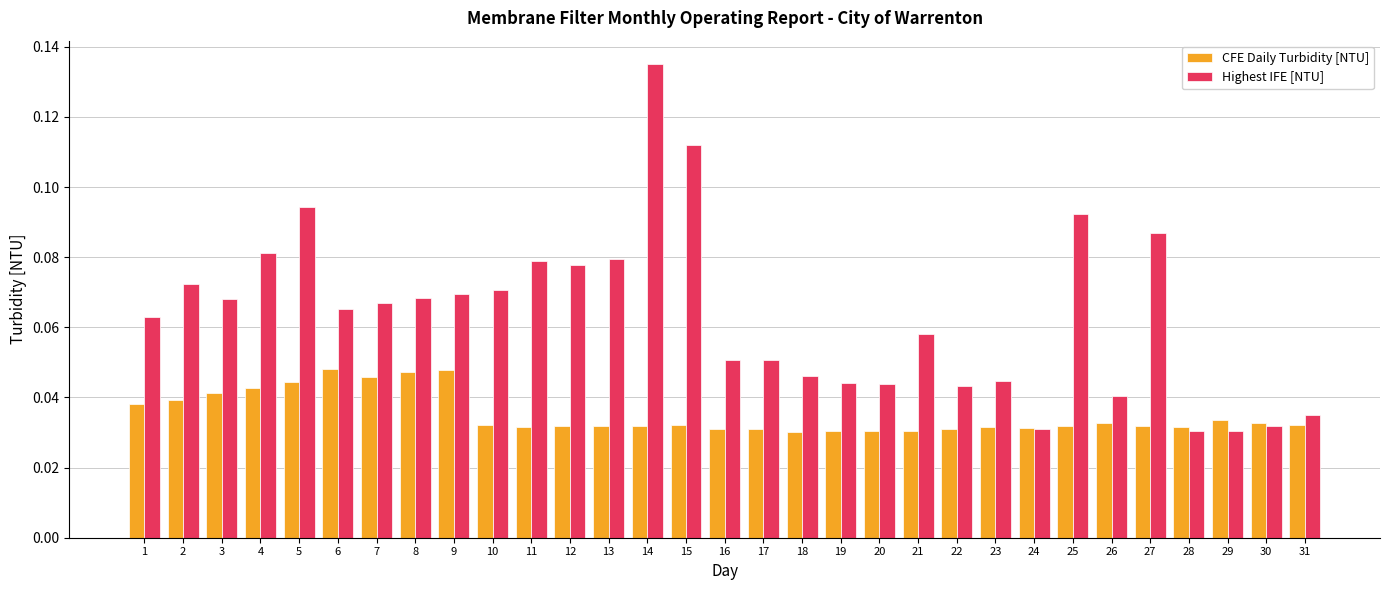

Between 19 and 25, which series saw the biggest shift?

Highest IFE [NTU]